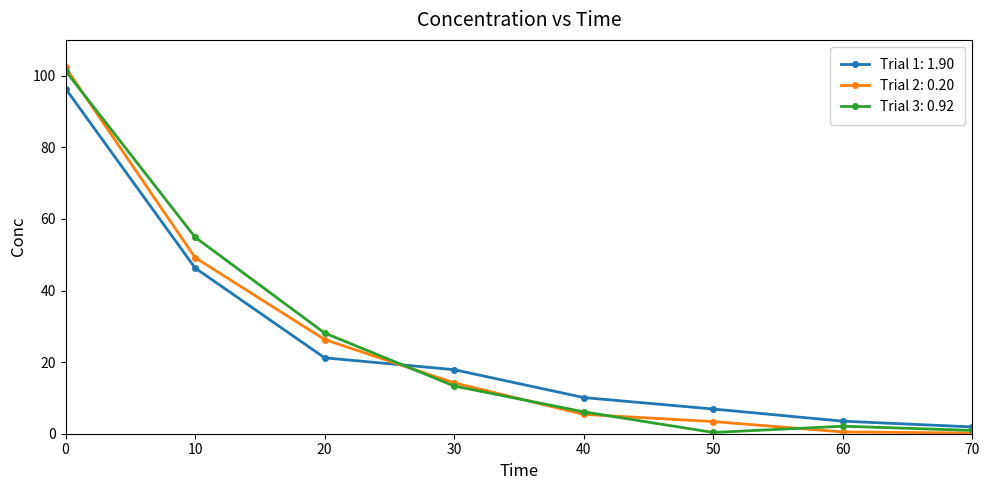

What is the value of the Trial 2: 0.20 point at the 2nd from the left?

49.2